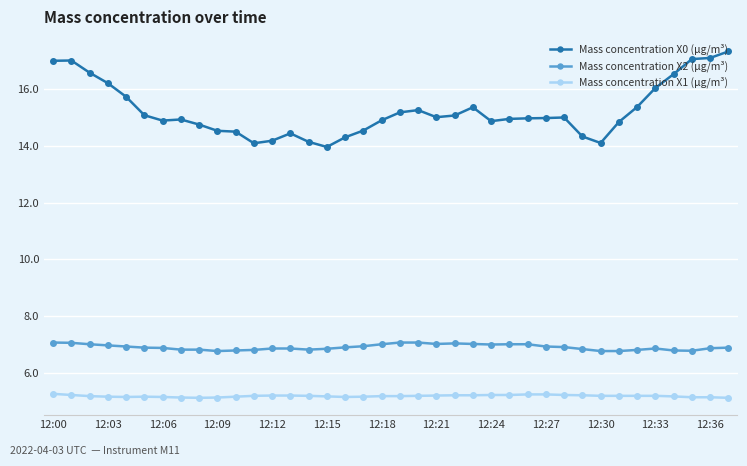

Which series has the widest spread of values?

Mass concentration X0 (μg/m³)